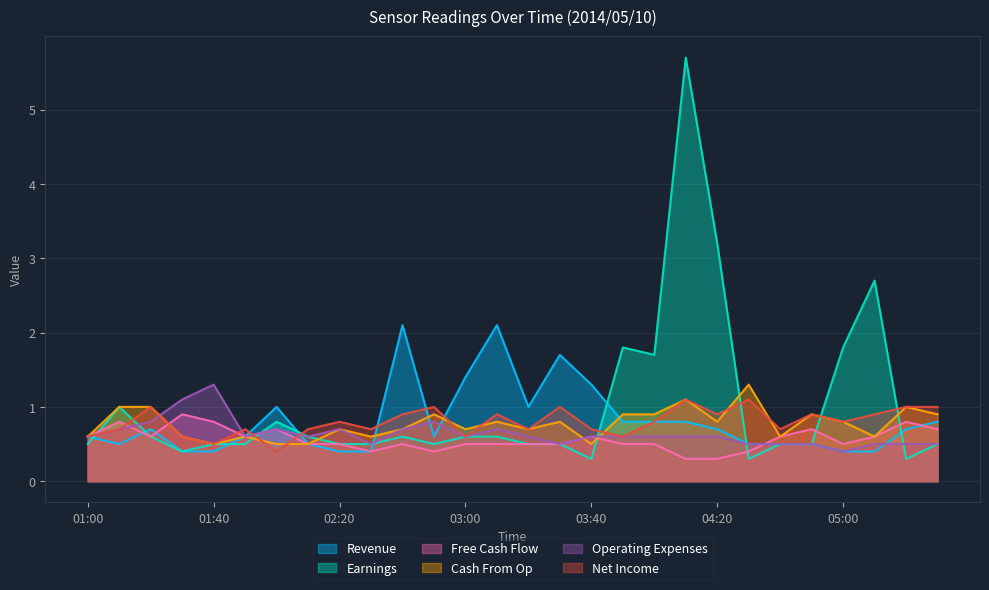

How many lines are shown in the chart?

6